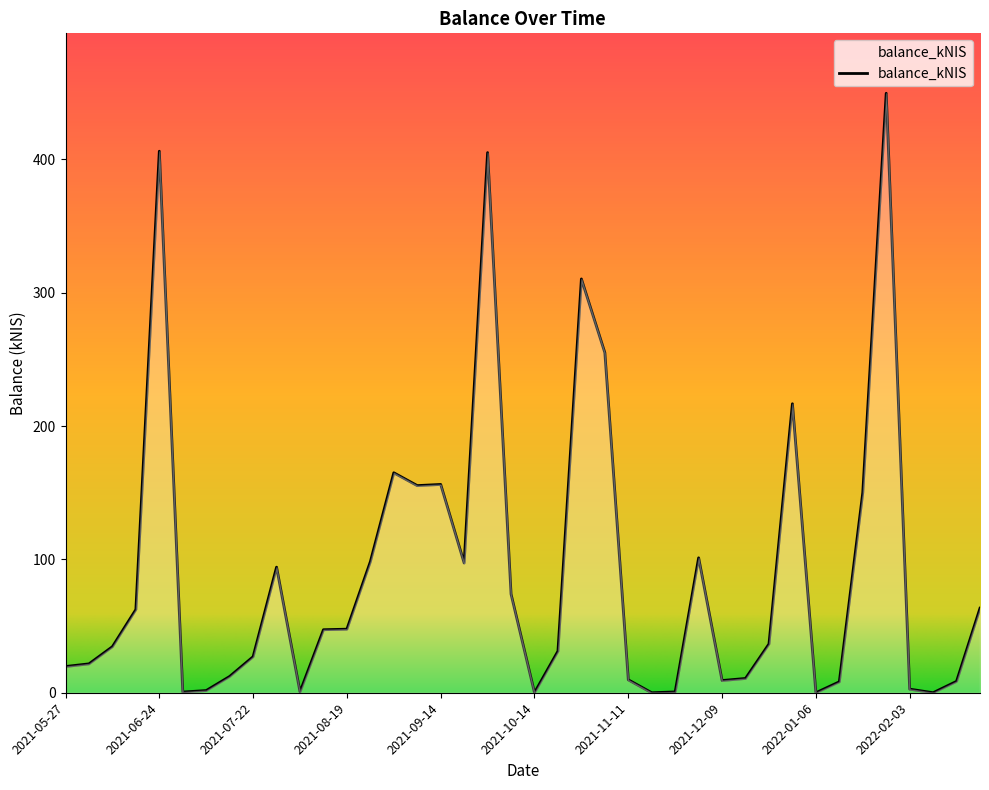

What is the difference between the maximum and minimum values?

449.5